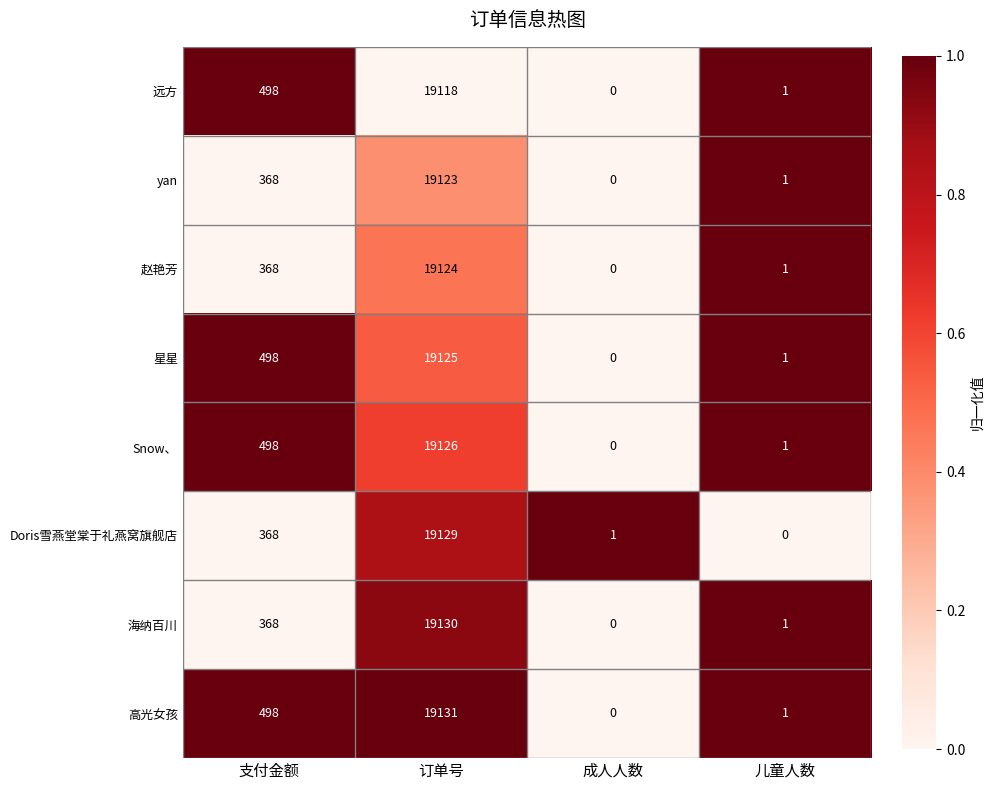

Where is 星星 nearest to the value 9562?

支付金额